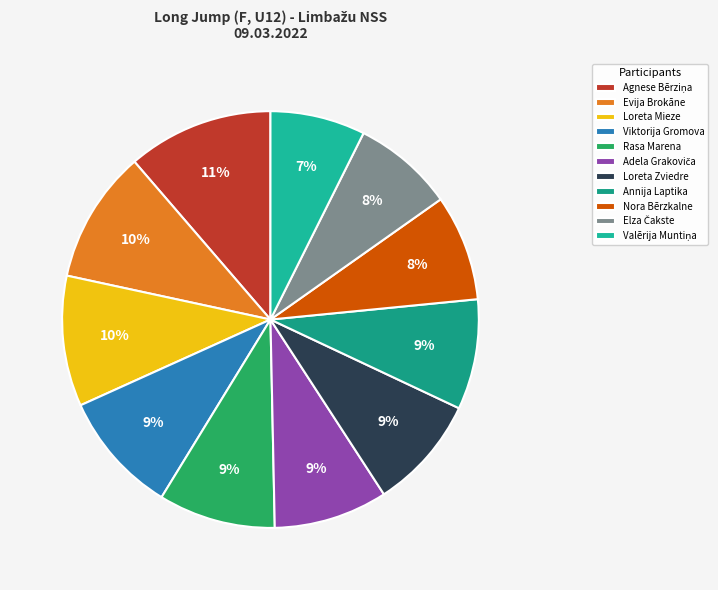

How many slices are in this pie chart?

11